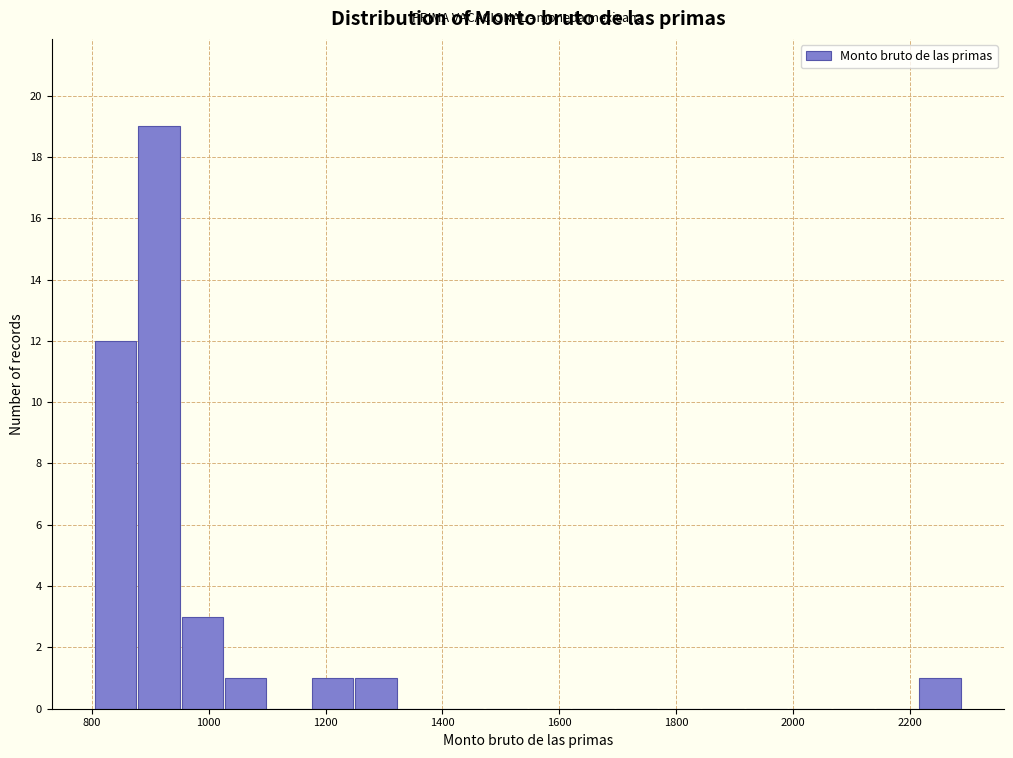

Around what value on the x-axis is the tallest bar? Give the approximate position of its centre, as read against the axis.

920